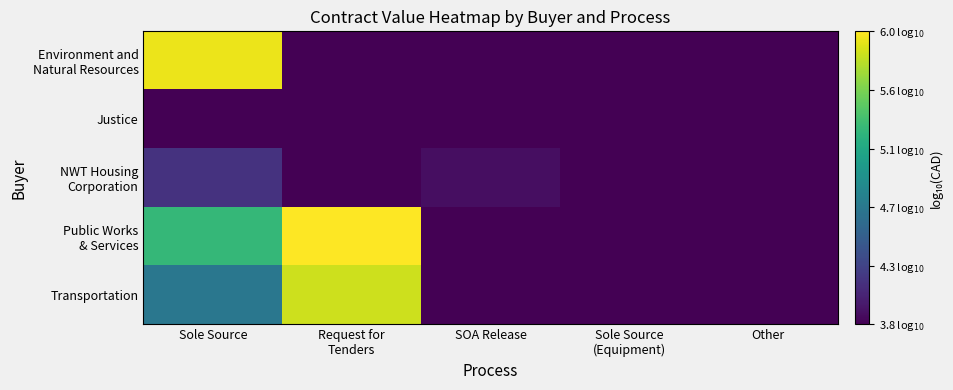

What is the spread (max minus min) of values at Request for
Tenders?

2.2